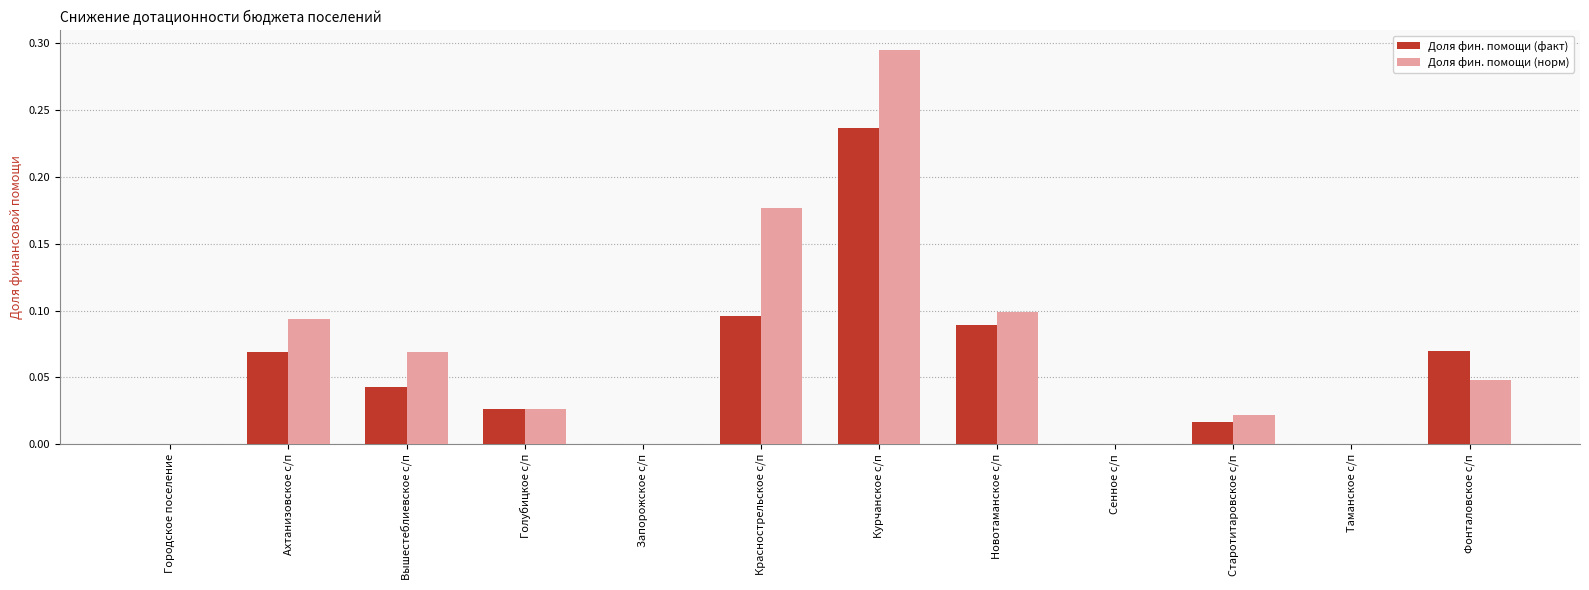

What is the sum of all Доля фин. помощи (факт) values?

0.6